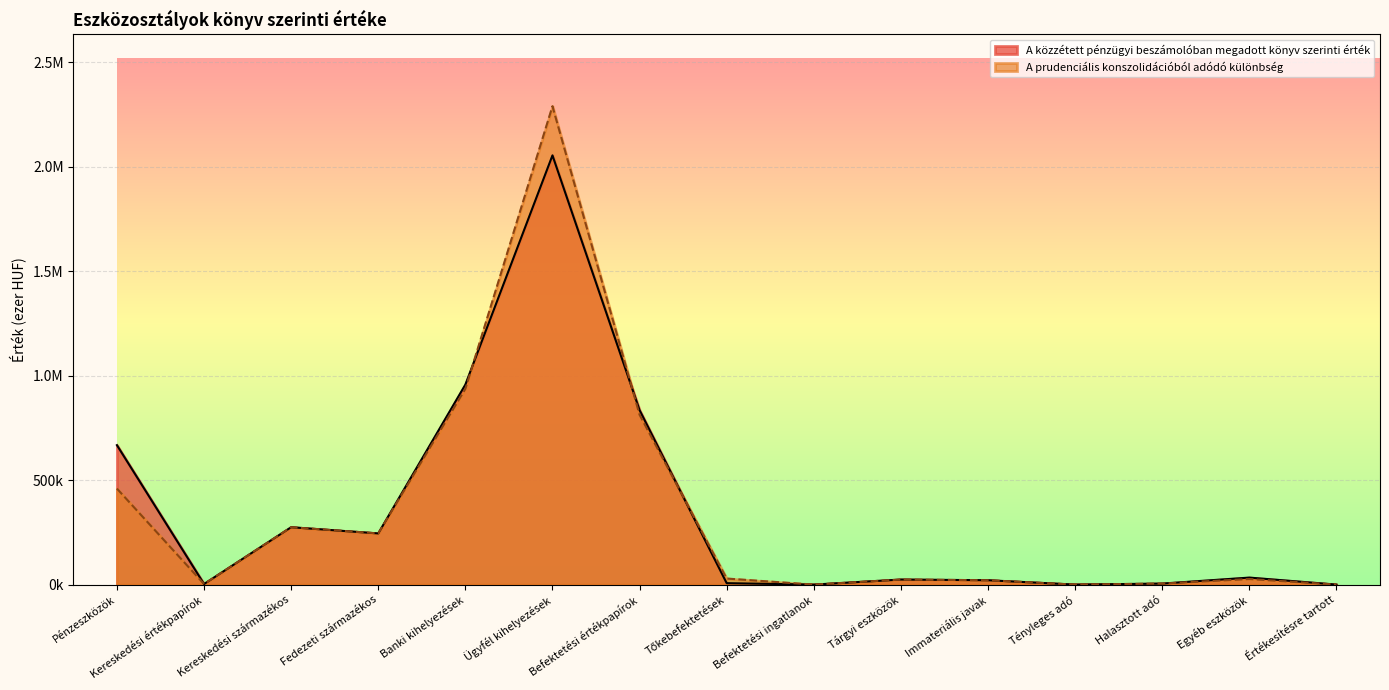

What are all the series names shown in the legend?

A közzétett pénzügyi beszámolóban megadott könyv szerinti érték, A prudenciális konszolidációból adódó különbség